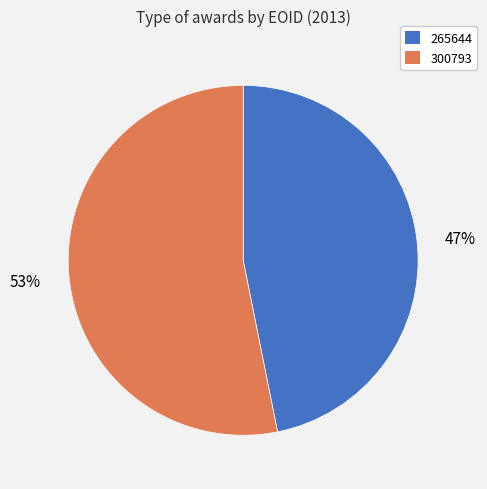

To the nearest percent, what is the difference between the 300793 and 265644 slice percentages?

6%